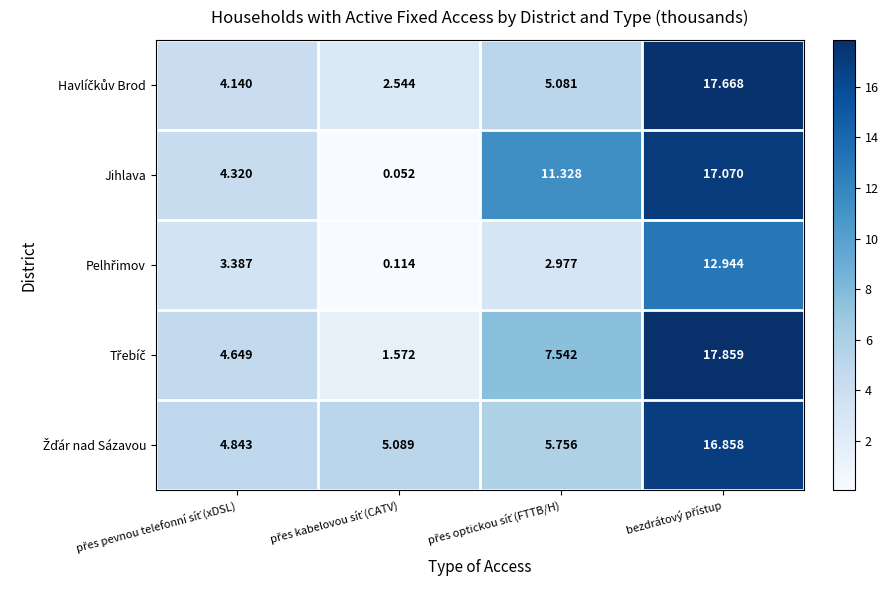

Which series has the largest total across all categories?

Jihlava